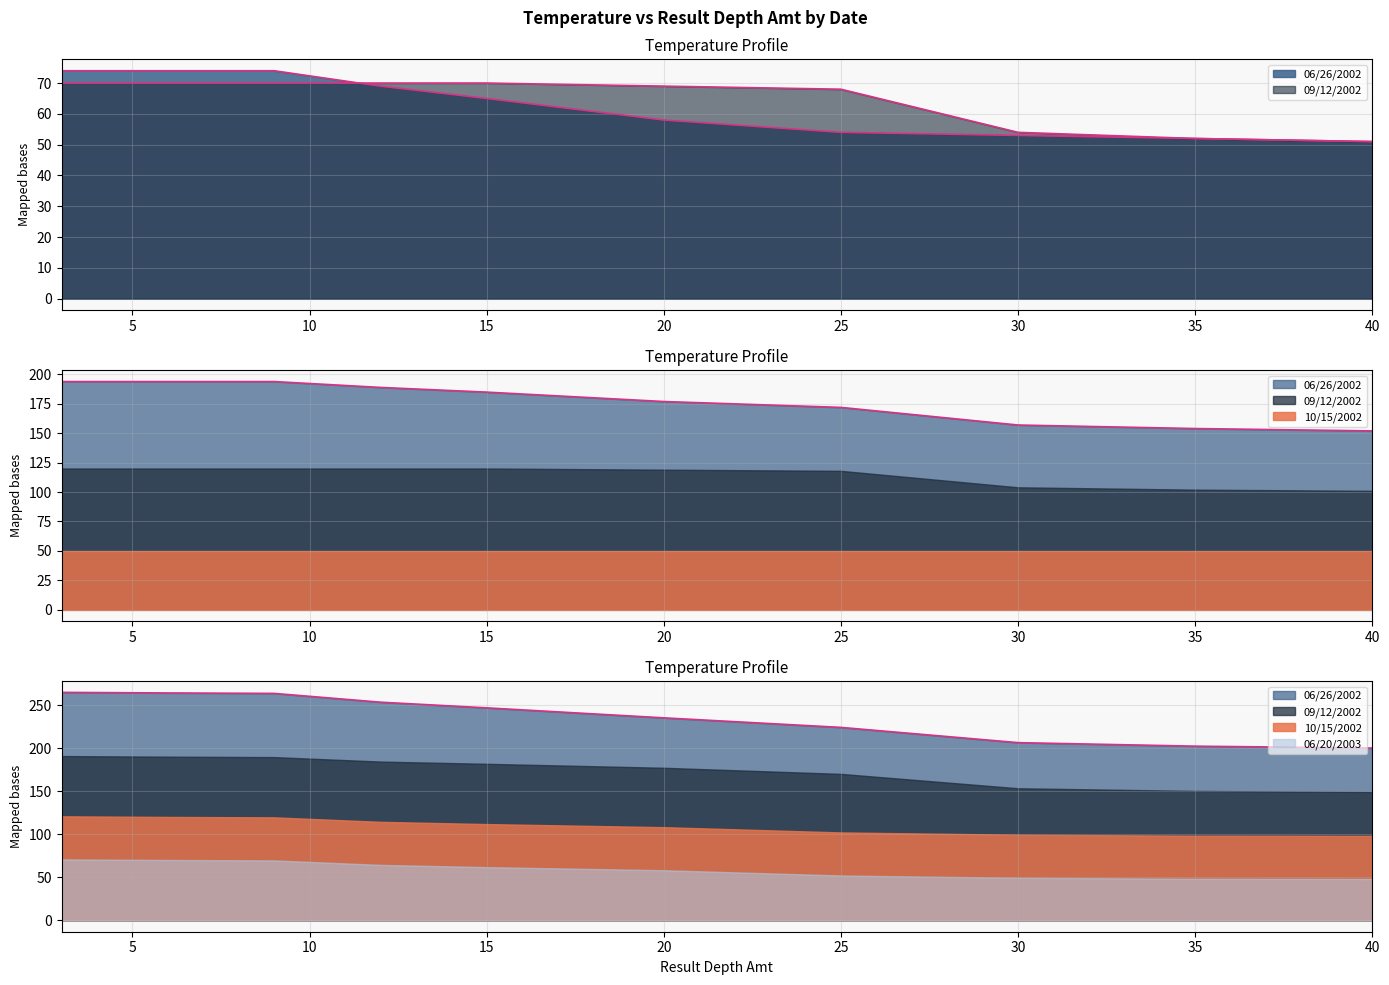

Which label corresponds to the largest value in the chart?

06/26/2002